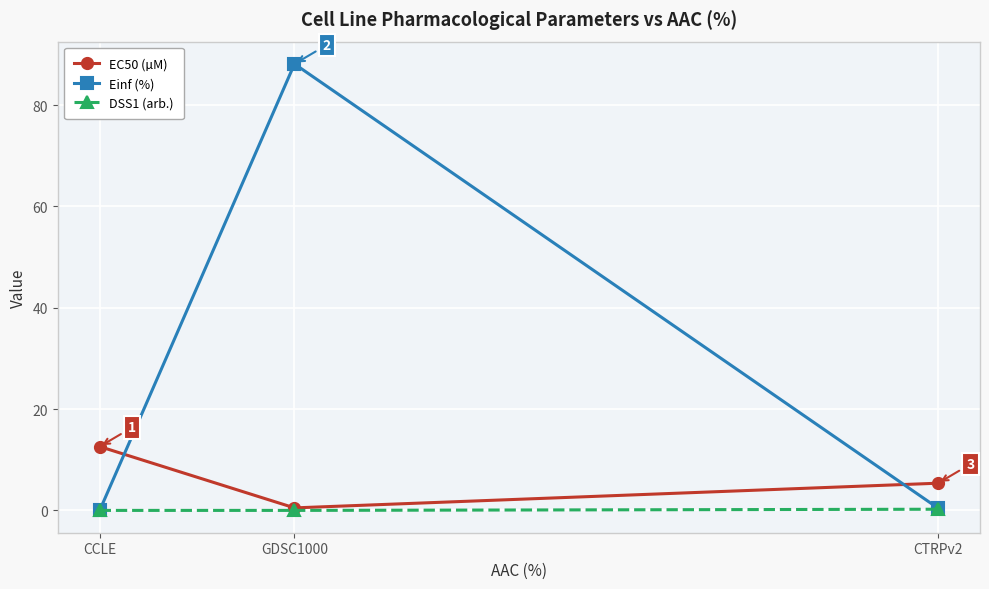

The value of DSS1 (arb.) at CCLE is 0.0. True or false?

True